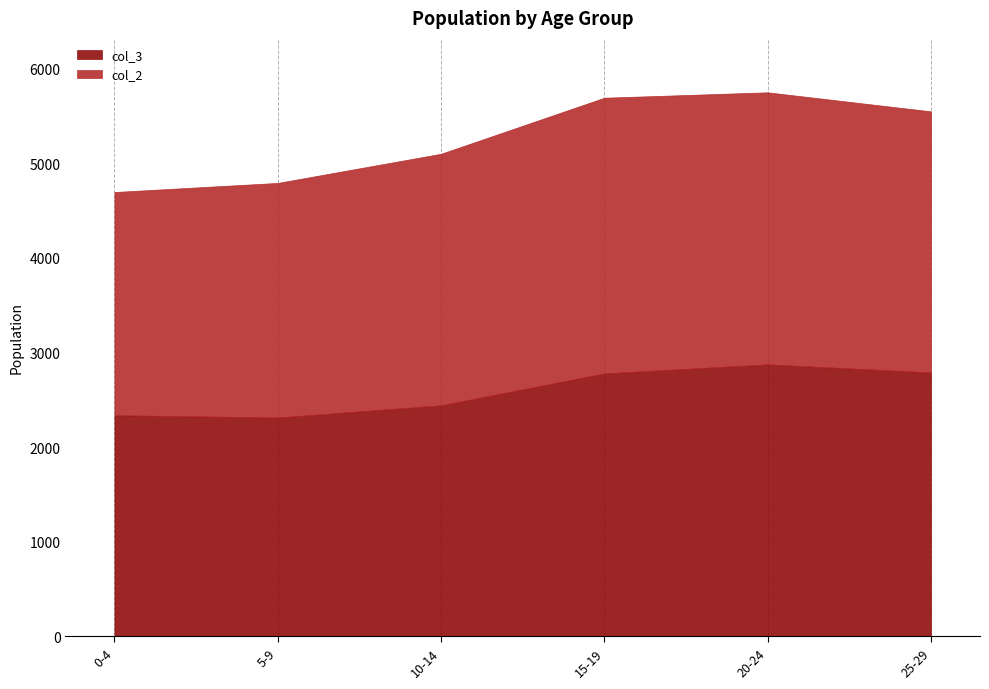

How many interior local peaks does the col_3 series have?

1